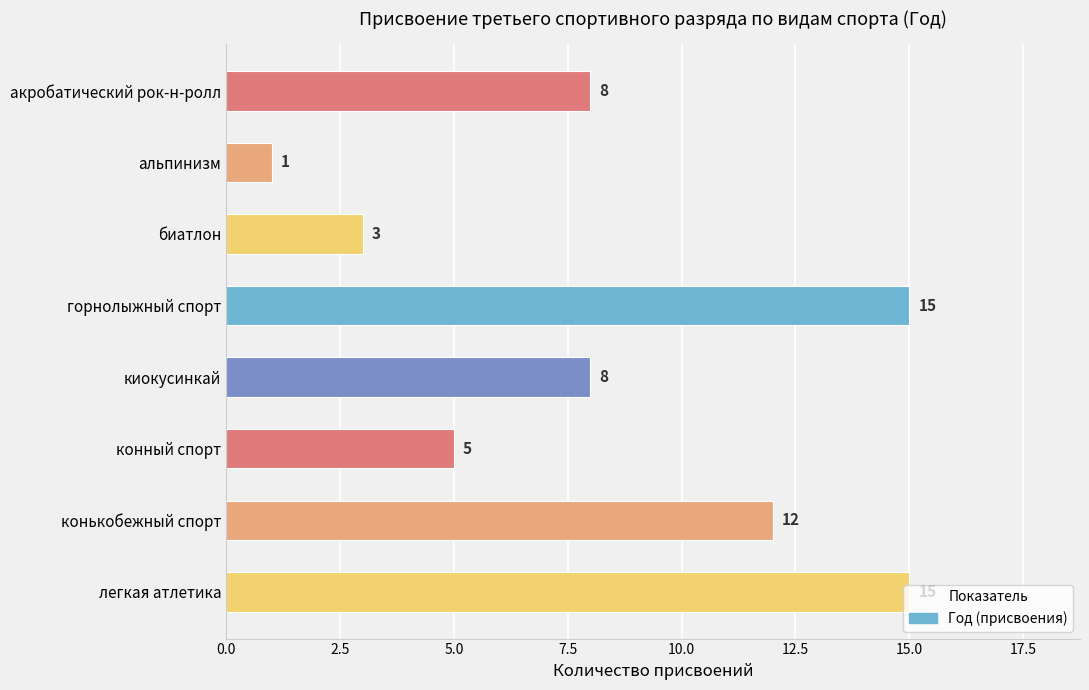

The chart shows a value of 8 at акробатический рок-н-ролл. True or false?

True